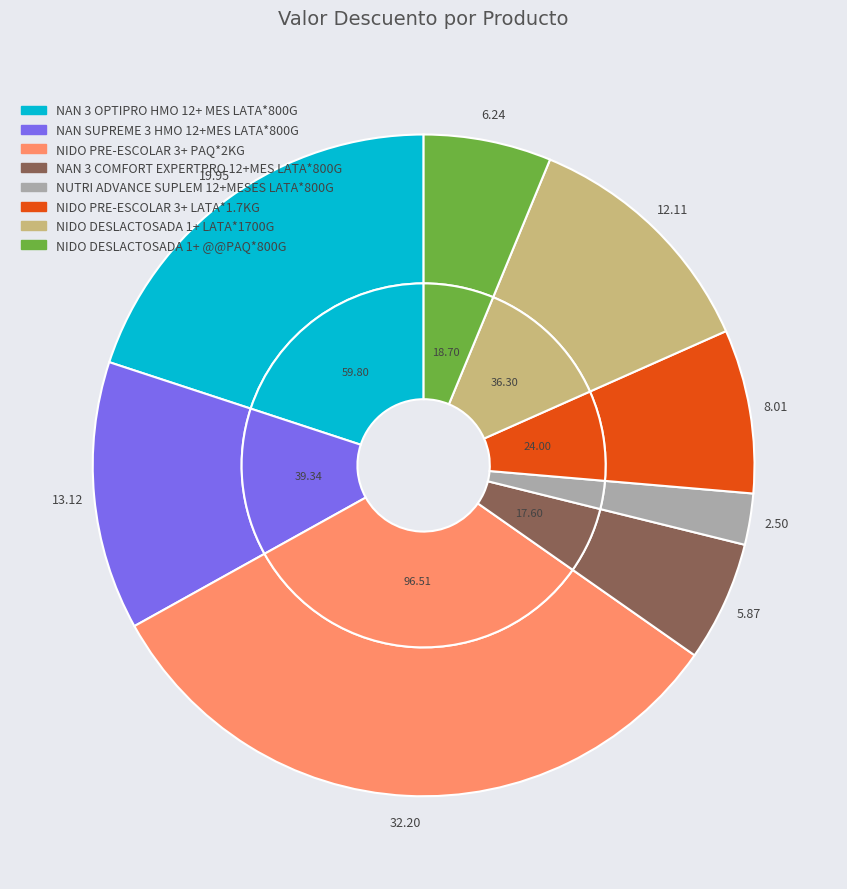

Between NIDO DESLACTOSADA 1+ LATA*1700G and NUTRI ADVANCE SUPLEM 12+MESES LATA*800G, which is larger?

NIDO DESLACTOSADA 1+ LATA*1700G